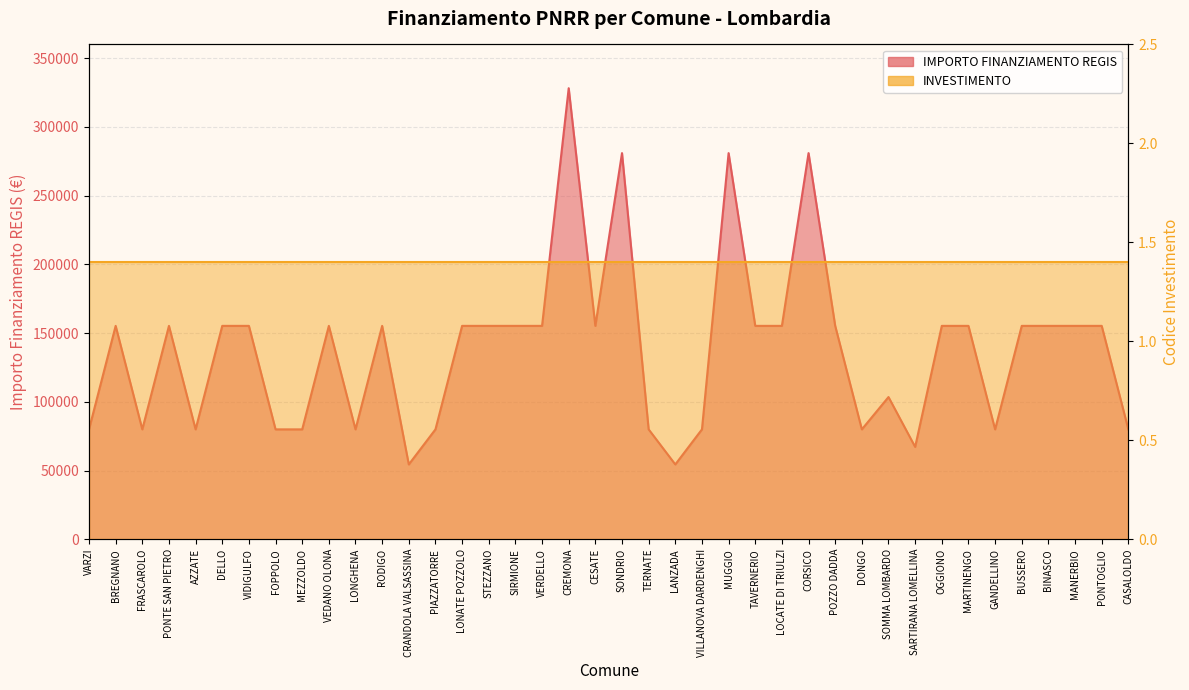

How many interior local peaks (higher than both neighbors) does the data have?

9